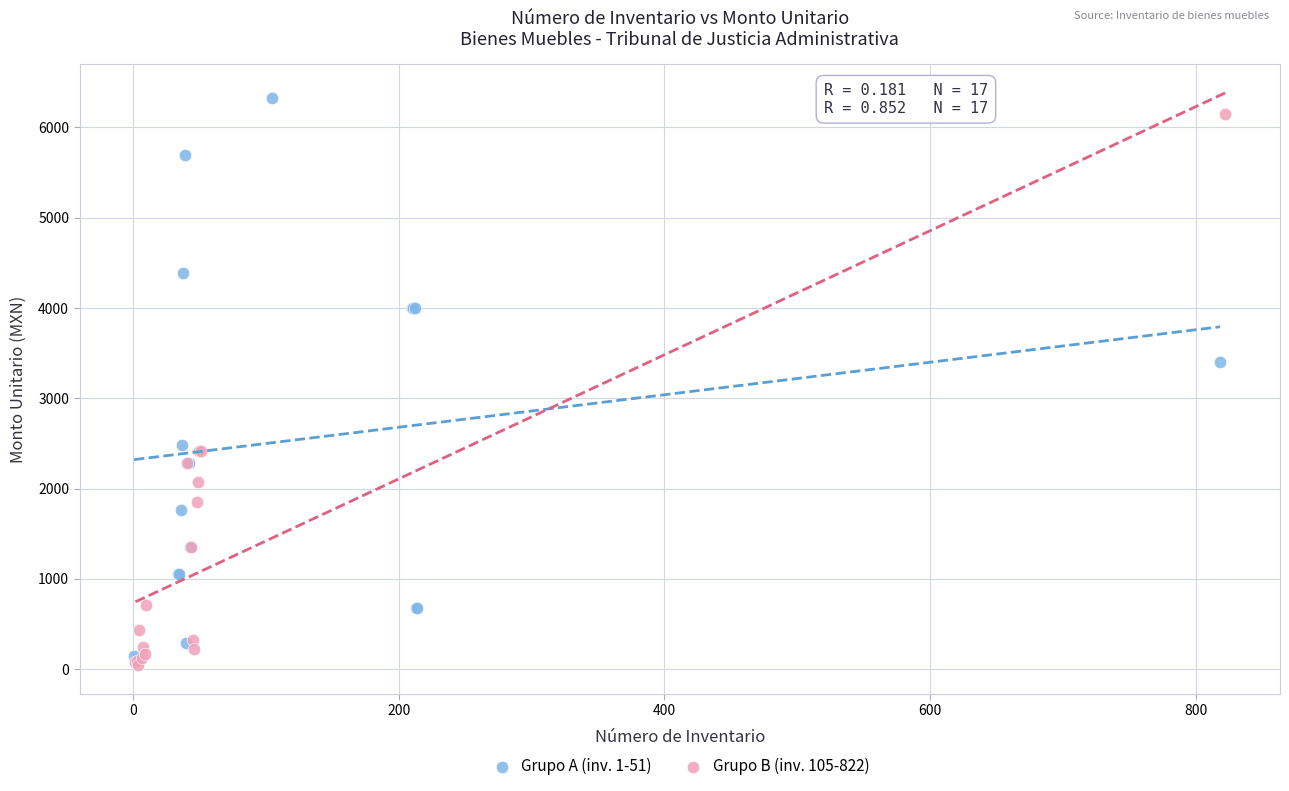

What are all the series names shown in the legend?

Grupo A (inv. 1-51), Grupo B (inv. 105-822)